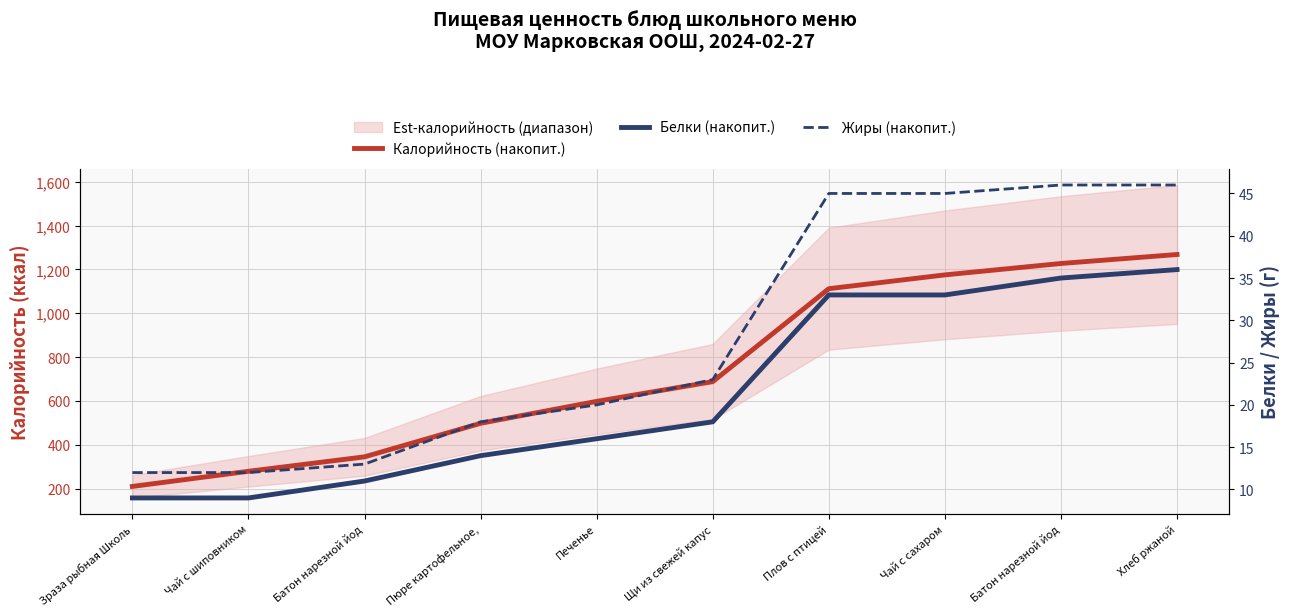

What is the difference between the maximum and minimum values in the Калорийность (накопит.) series?

1058